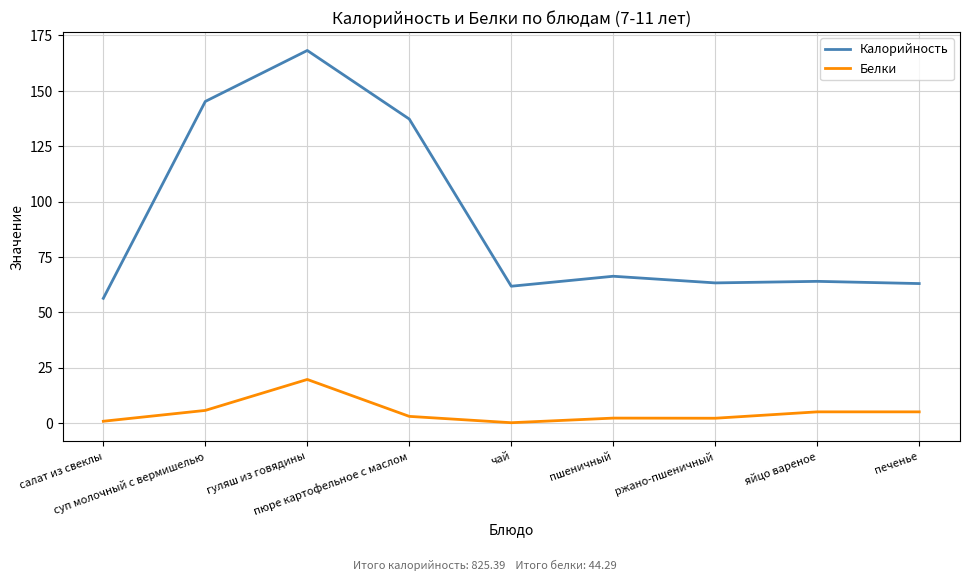

Does the chart have visible grid lines?

Yes